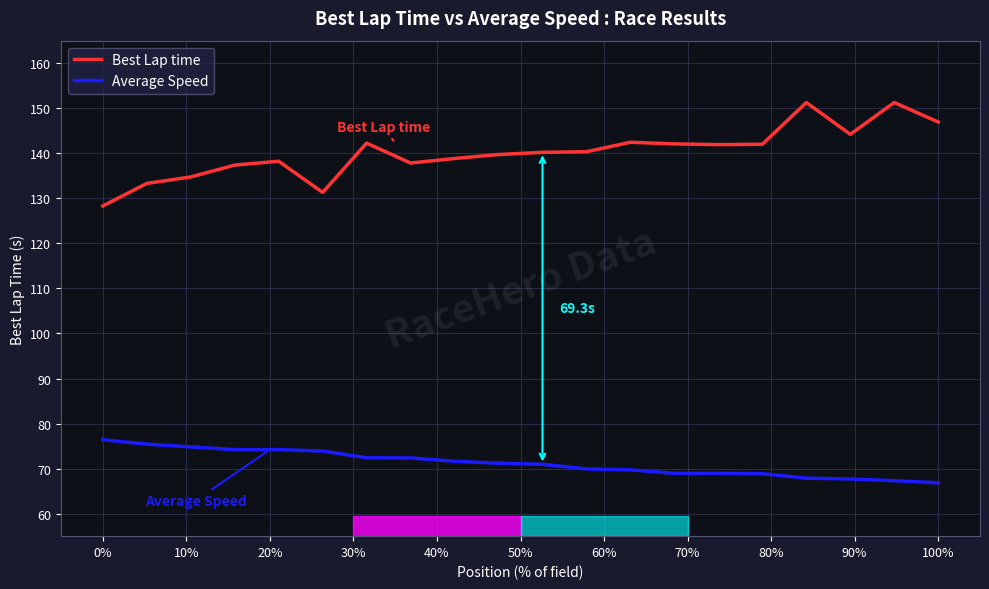

Rank the series by their maximum value, from highest to lowest.

Best Lap time, Average Speed